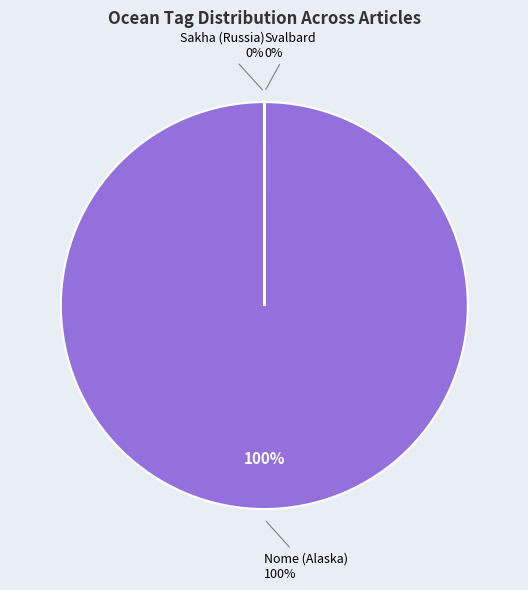

Which slice represents more than half of the pie?

Nome (Alaska)